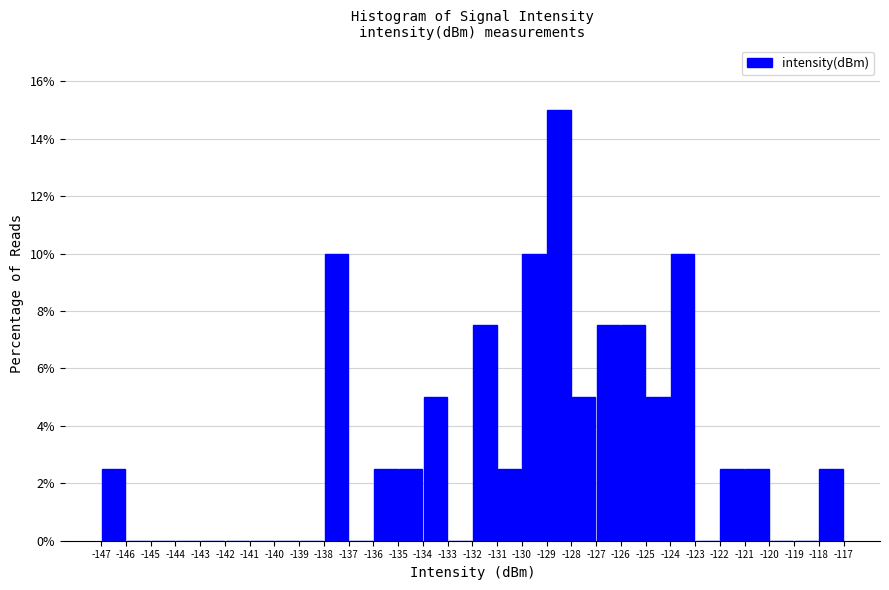

Reading left to right, list every bar in this chart as the range it spans on the x-axis followed by its height. The values are not printed on the chart, so give them approximately, as read against the axis.

-147 to -146: 2.6
-146 to -145: 0
-145 to -144: 0
-144 to -143: 0
-143 to -142: 0
-142 to -141: 0
-141 to -140: 0
-140 to -139: 0
-139 to -138: 0
-138 to -137: 10.0
-137 to -136: 0
-136 to -135: 2.6
-135 to -134: 2.6
-134 to -133: 5.0
-133 to -132: 0
-132 to -131: 7.6
-131 to -130: 2.6
-130 to -129: 10.0
-129 to -128: 15.0
-128 to -127: 5.0
-127 to -126: 7.6
-126 to -125: 7.6
-125 to -124: 5.0
-124 to -123: 10.0
-123 to -122: 0
-122 to -121: 2.6
-121 to -120: 2.6
-120 to -119: 0
-119 to -118: 0
-118 to -117: 2.6